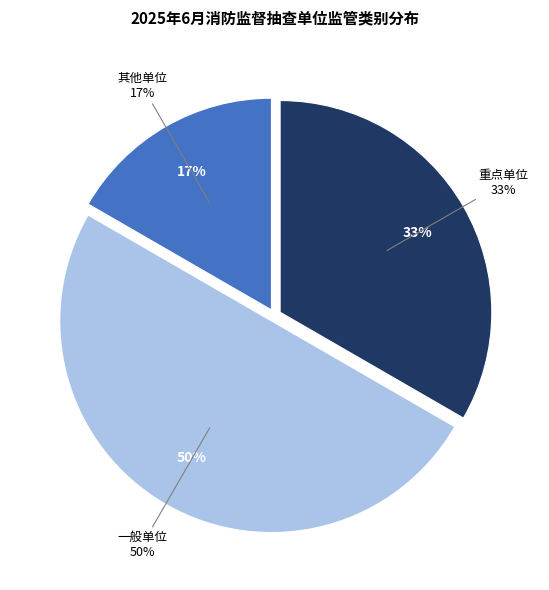

Does any single category account for the majority?

No